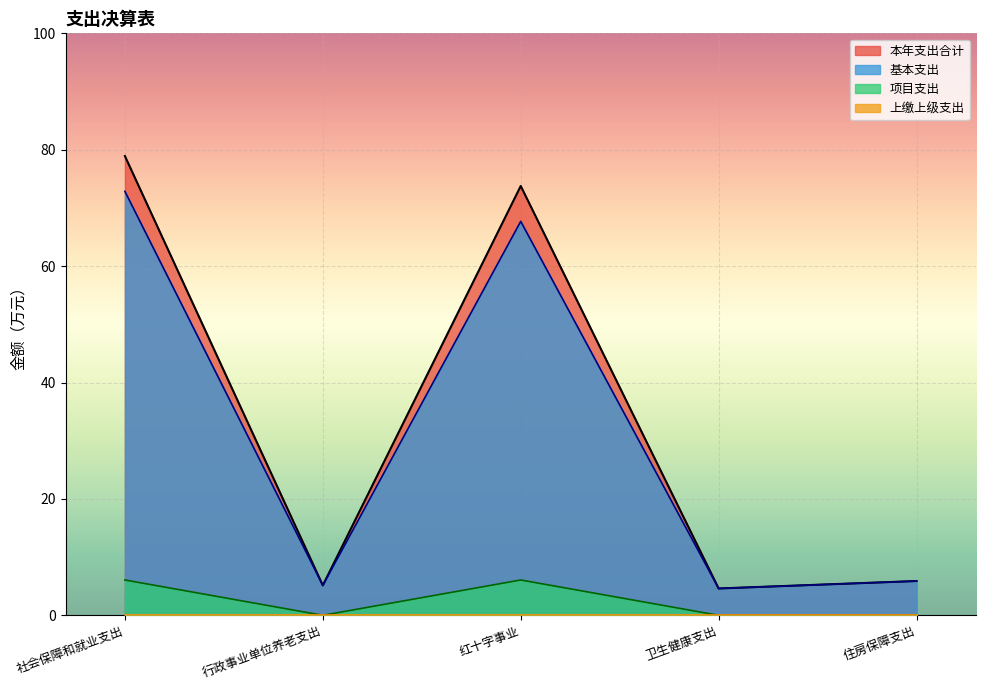

What is the total value across all series at 社会保障和就业支出?

157.8